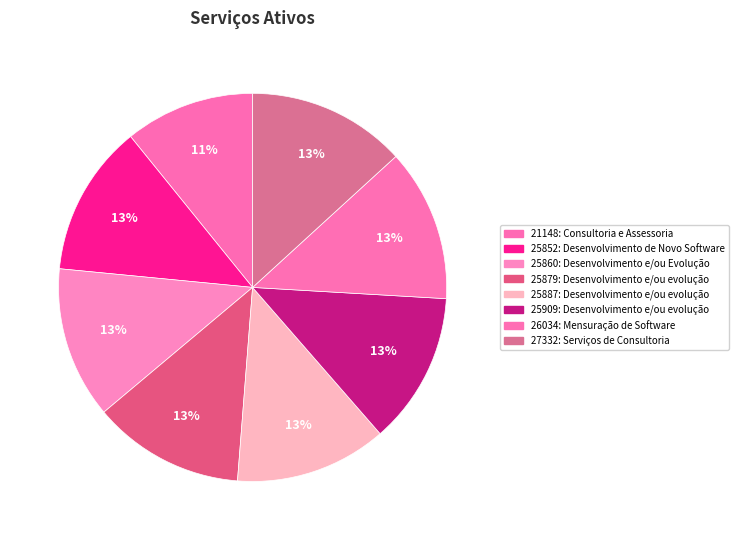

Does 25852: Desenvolvimento de Novo Software represent more than half of the total?

No